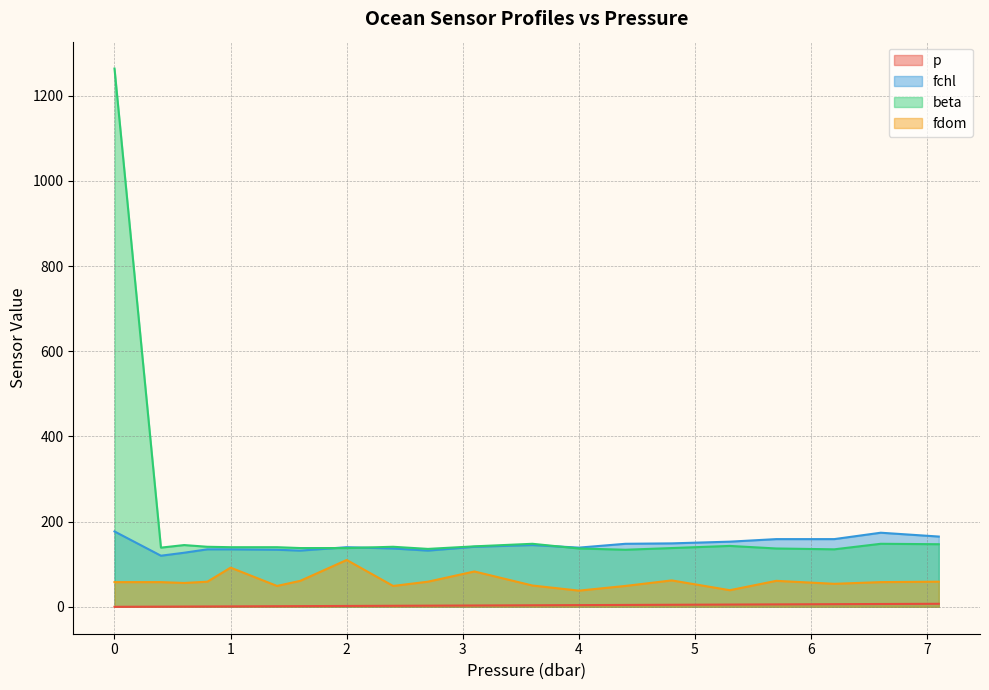

Read the beta value at 2.7.

136.0